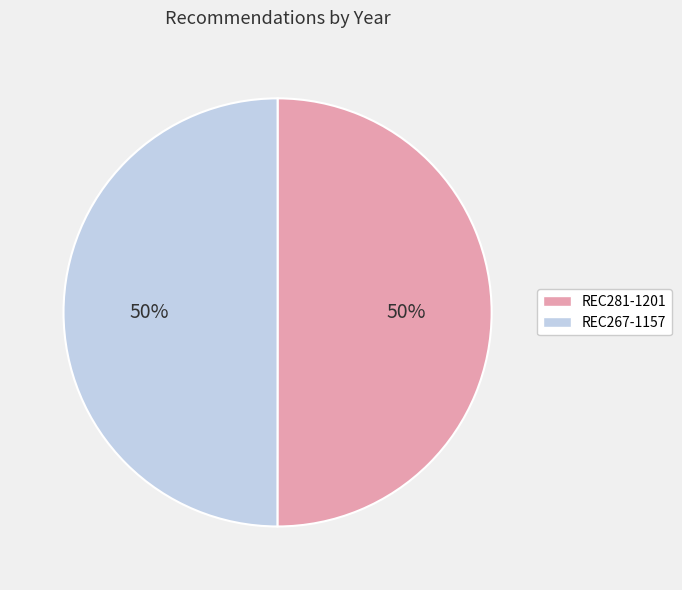

To the nearest percent, what portion does REC267-1157 represent?

50%